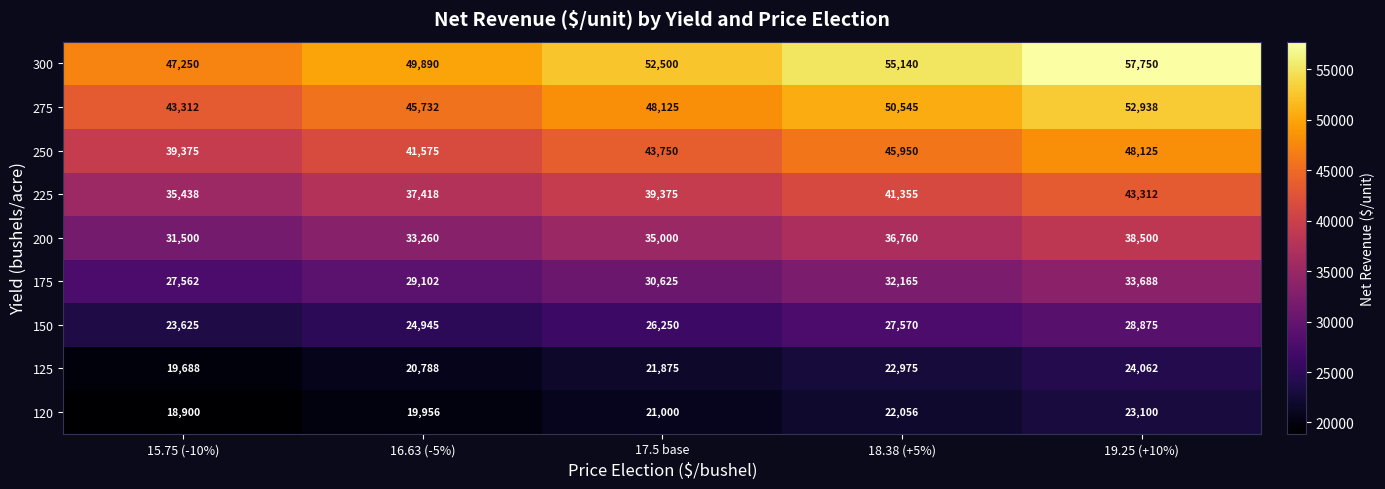

Which series has the largest total across all categories?

300